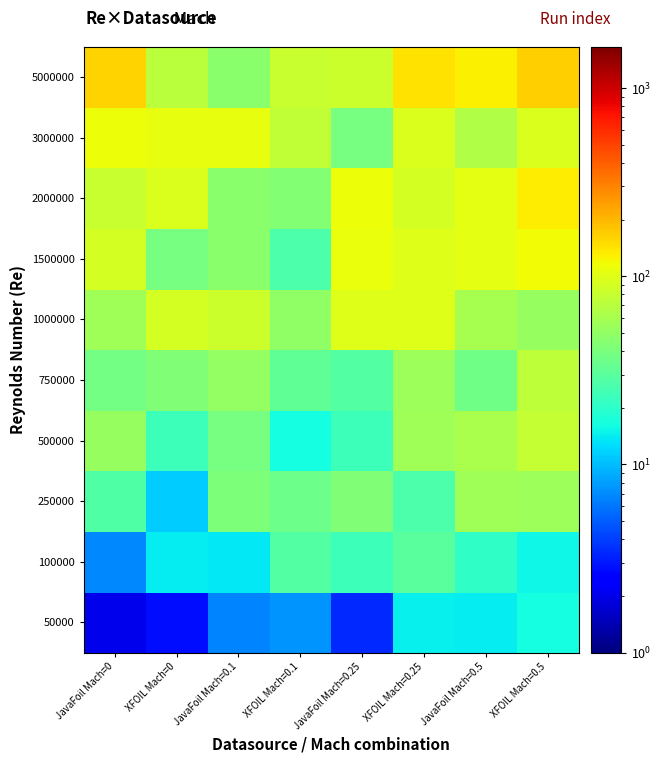

At how many categories does at least one series exceed 27?

8